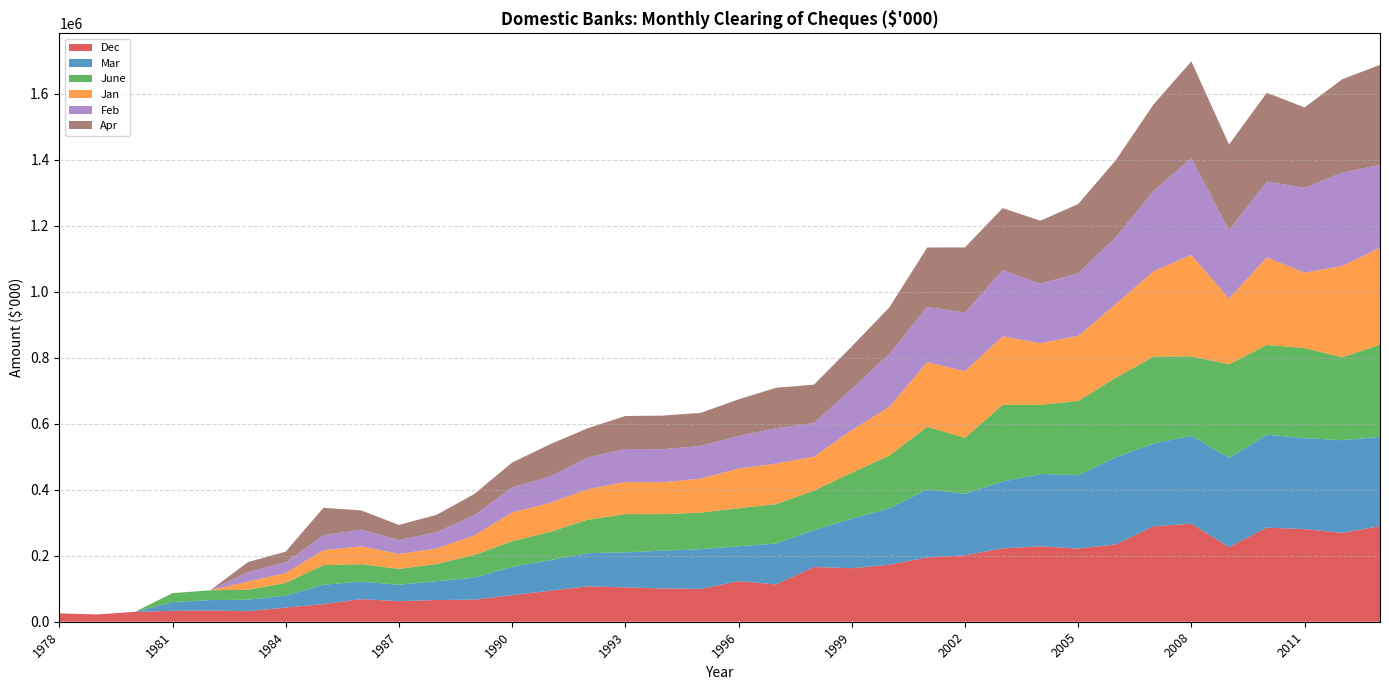

Reading right to left, extract all data points from this chart.

Dec: 289631	269406	280848	285322	226022	297113	289495	234355	221953	228457	222463	201279	194757	172775	162308	165798	113179	123025	99435	100904	104207	107410	93808	80604	66861	65781	62297	68555	53498	43008	31970	34008	33118	29876	22052	25357
Mar: 270751	280877	275532	281729	270882	266699	250376	264183	222375	219309	202290	186588	206363	171068	149892	111974	123874	105861	120419	114425	106064	100393	92586	85790	66872	57050	50099	53159	58706	36014	34830	31612	26322	0	0	0
June: 279533	251263	273117	271952	283511	240464	264075	241170	224811	209640	232796	169563	190040	159924	139570	119761	119526	115169	110988	110831	116008	101544	85621	77779	68580	52216	47690	52810	59475	38564	30106	29657	27237	0	0	0
Jan: 293752	276911	228275	265256	198979	307577	258294	223414	197125	186931	207579	201846	195651	147802	128601	102756	122918	120017	102944	96703	96872	92383	87660	87106	59422	46869	45423	53917	45060	30064	24830	0	0	0	0	0
Feb: 250744	282998	257633	229901	207526	293512	243402	202835	189796	179958	200532	177471	167386	160575	125344	102025	106940	99165	99274	99997	100601	96039	80118	75870	61012	49553	42134	51095	45098	32464	28671	0	0	0	0	0
Apr: 303528	282951	243627	269261	259615	293236	262681	233181	209962	191279	188140	197863	180118	141026	128637	116339	122756	110937	100155	101998	99853	88659	97838	75373	64558	52704	45745	57920	83595	32380	30381	0	0	0	0	0